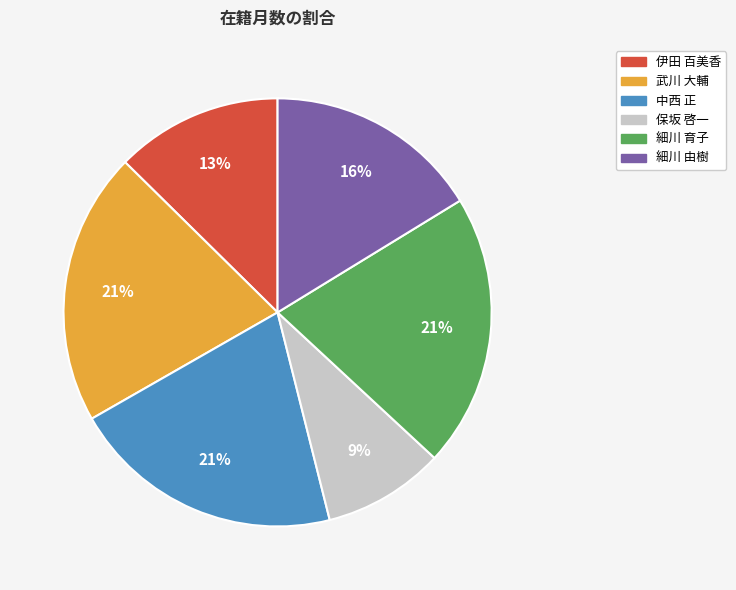

To the nearest percent, what portion does 中西 正 represent?

21%